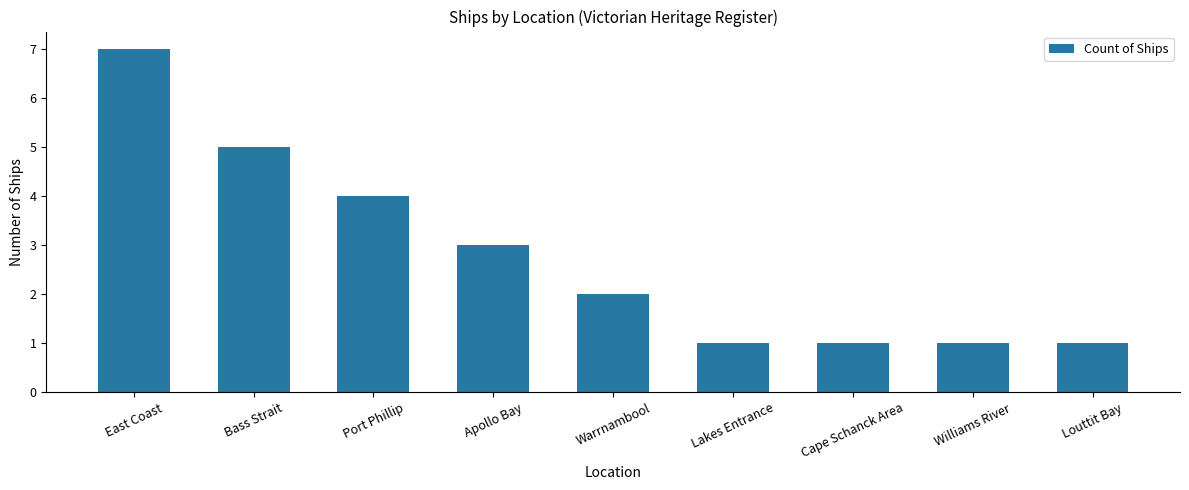

What position from the right is Port Phillip?

7